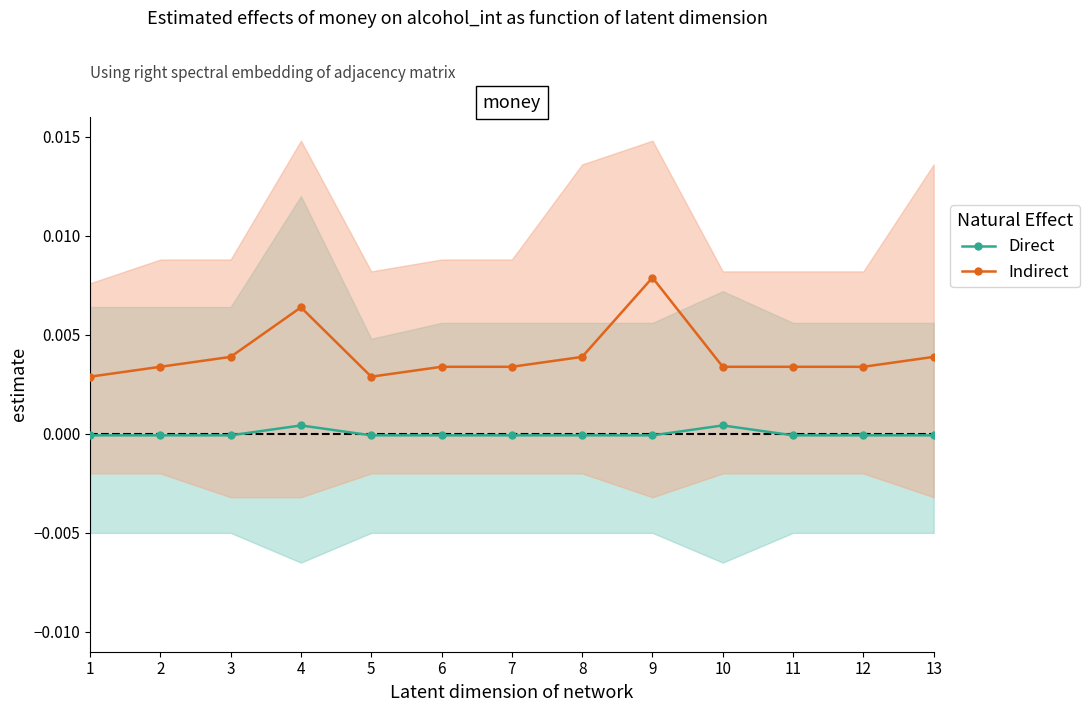

Reading left to right, what are all the values shown in this chart?

Direct: 1=-0.0	2=-0.0	3=-0.0	4=0.0	5=-0.0	6=-0.0	7=-0.0	8=-0.0	9=-0.0	10=0.0	11=-0.0	12=-0.0	13=-0.0
Indirect: 1=0.0	2=0.0	3=0.0	4=0.0	5=0.0	6=0.0	7=0.0	8=0.0	9=0.0	10=0.0	11=0.0	12=0.0	13=0.0